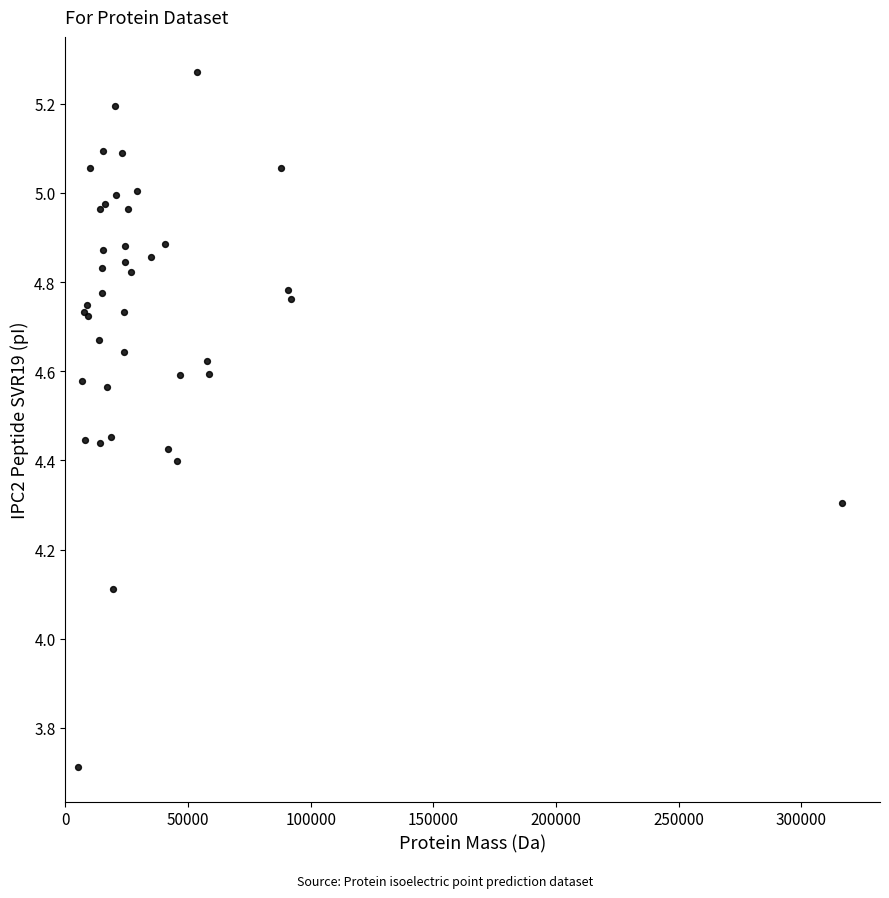

What Y value in the scatter plot is closest to 4?

4.1